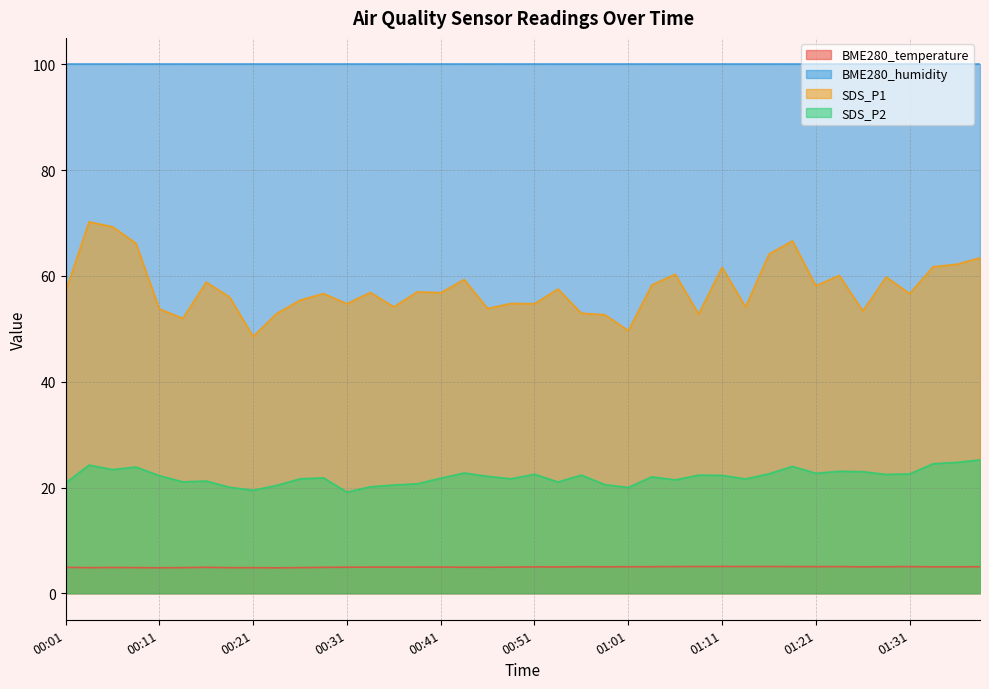

How many series are shown in this chart?

4